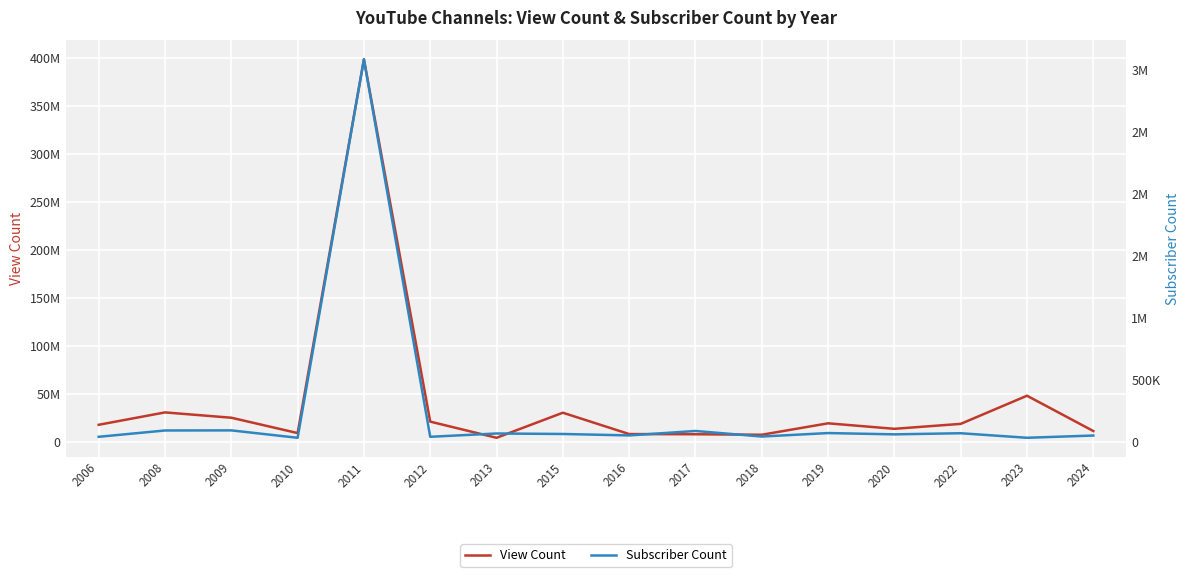

At which category does View Count reach its first local peak?

2008